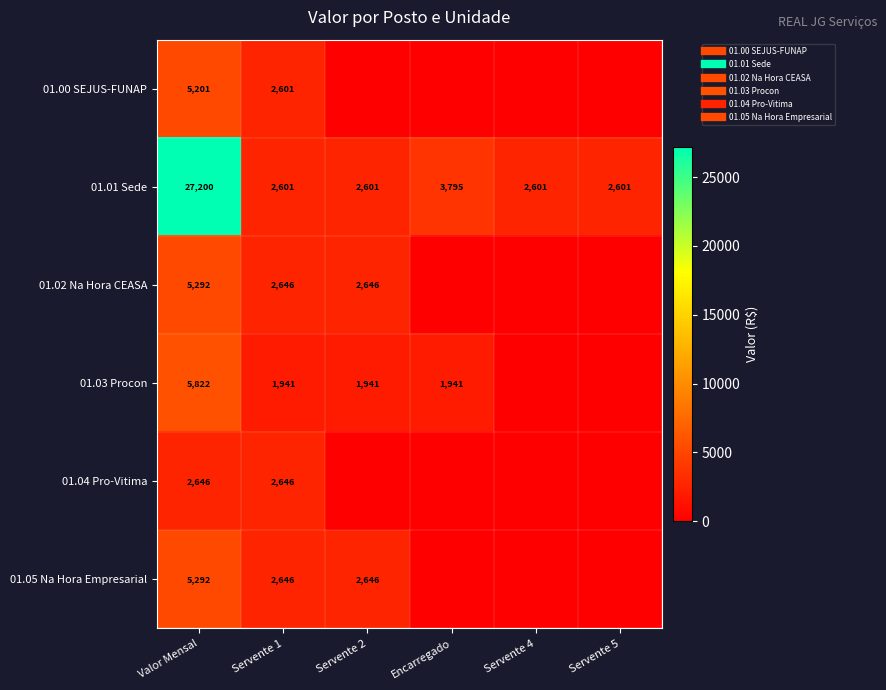

At which category is the sum across all series the highest?

Valor Mensal